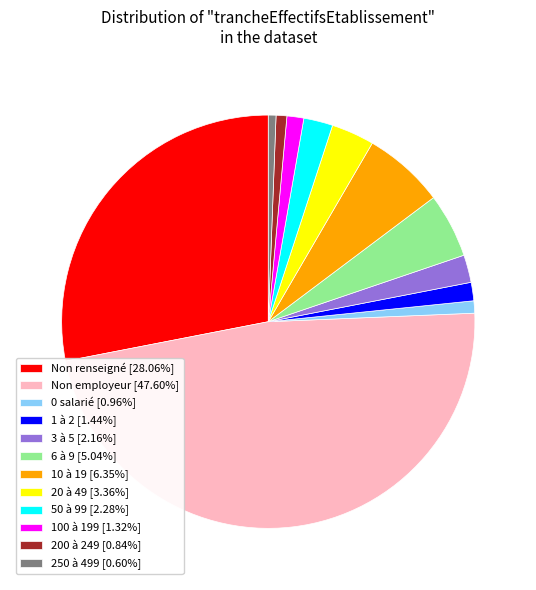

Approximately how many times larger is the value at 50 à 99 [2.28%] compared to 10 à 19 [6.35%]?

0.4